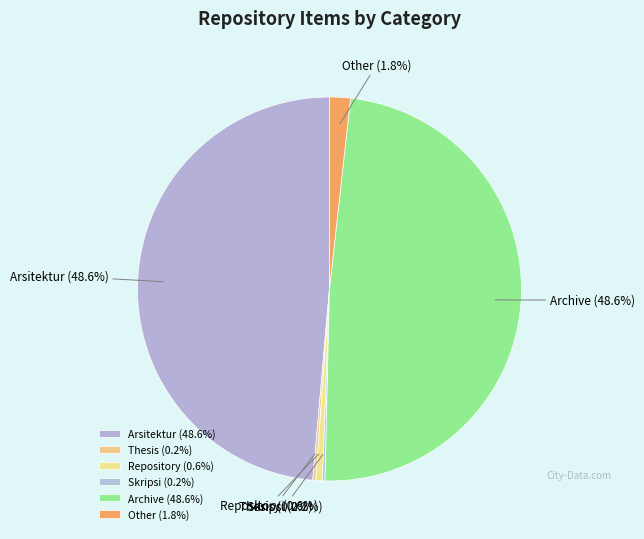

What is the ratio of the value at Repository to the value at Other?

0.3